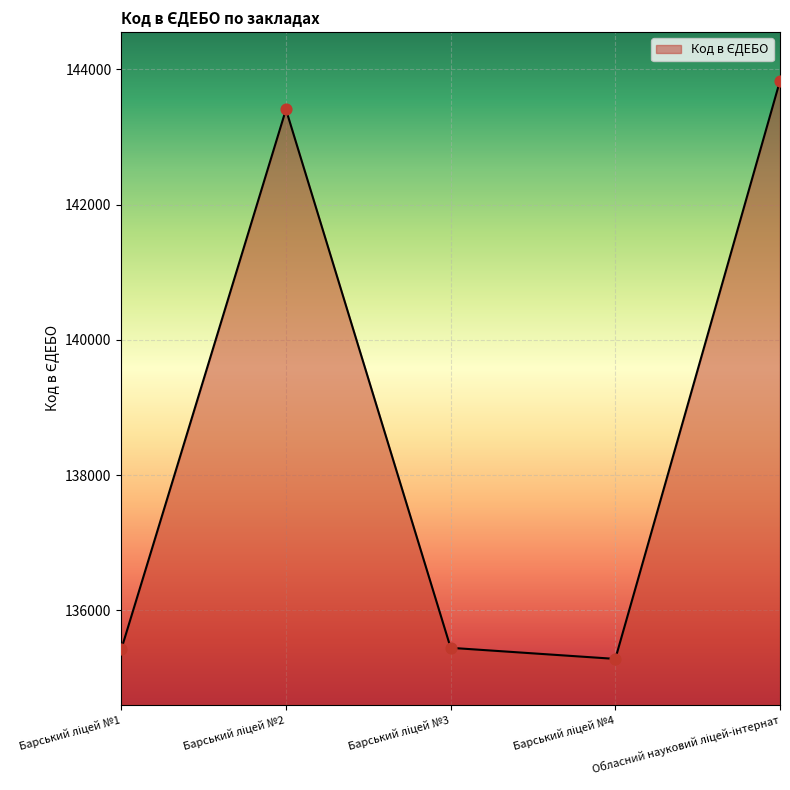

True or false: the data has more than 1 interior local peaks.

False